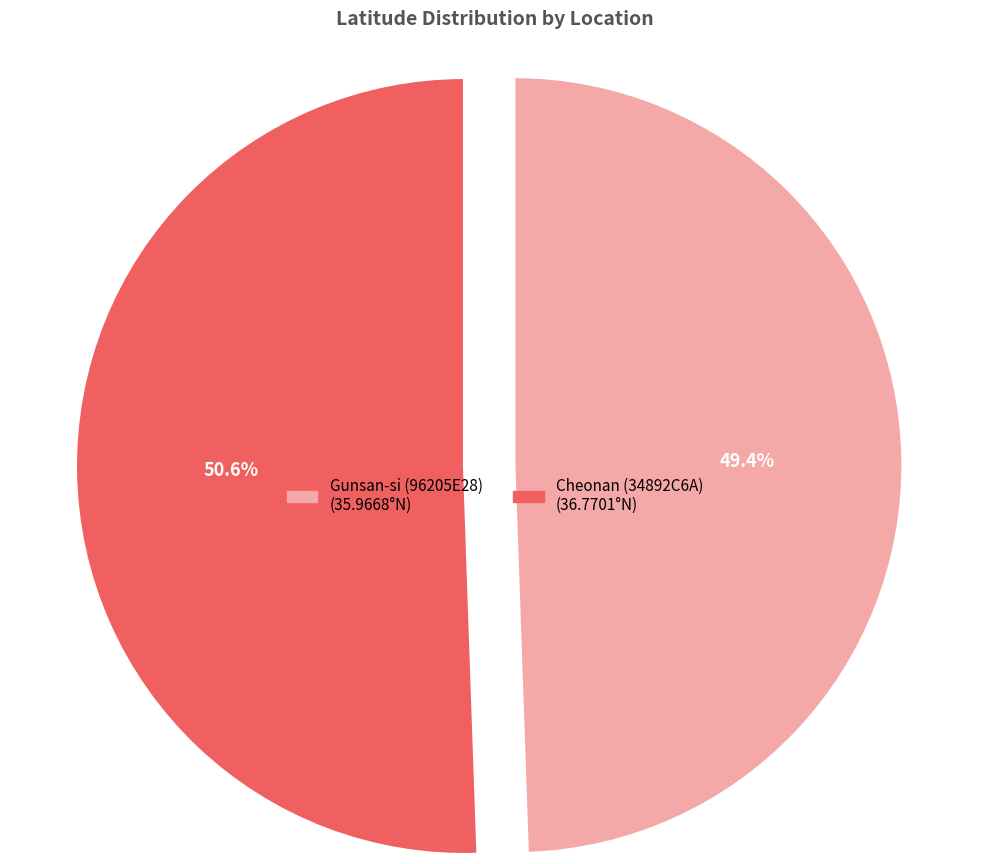

To the nearest percent, what is the difference between the Cheonan (34892C6A) and Gunsan-si (96205E28) slice percentages?

1%